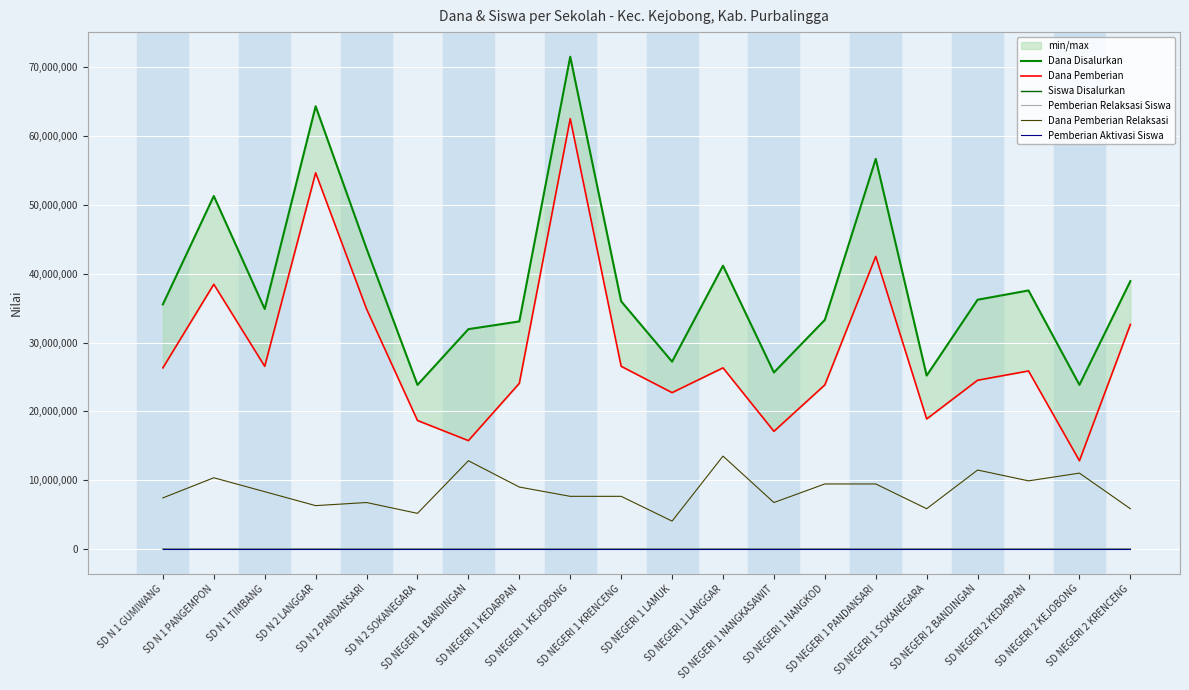

True or false: Pemberian Aktivasi Siswa and Dana Disalurkan cross at least once.

False